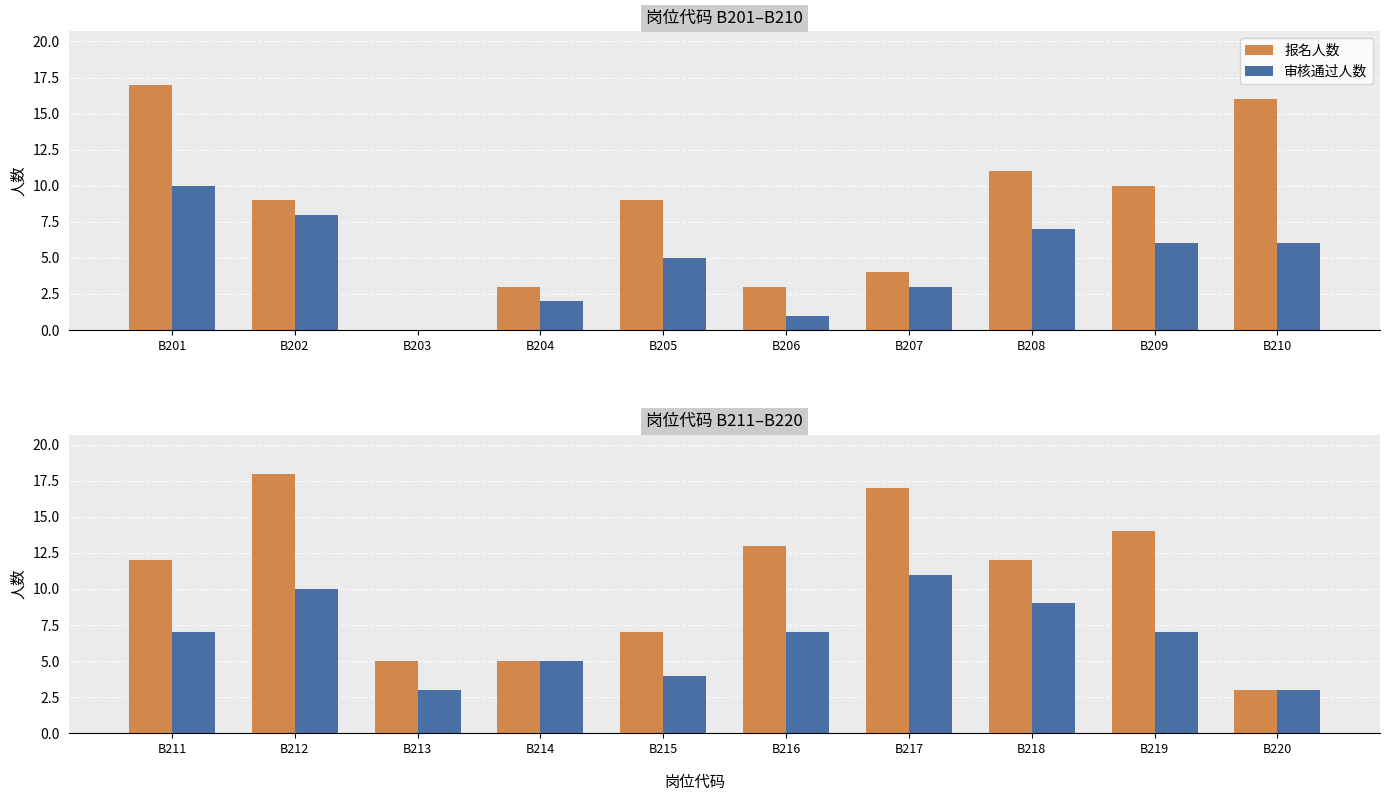

What is the value of the 报名人数 bar at the 2nd from the left?

18